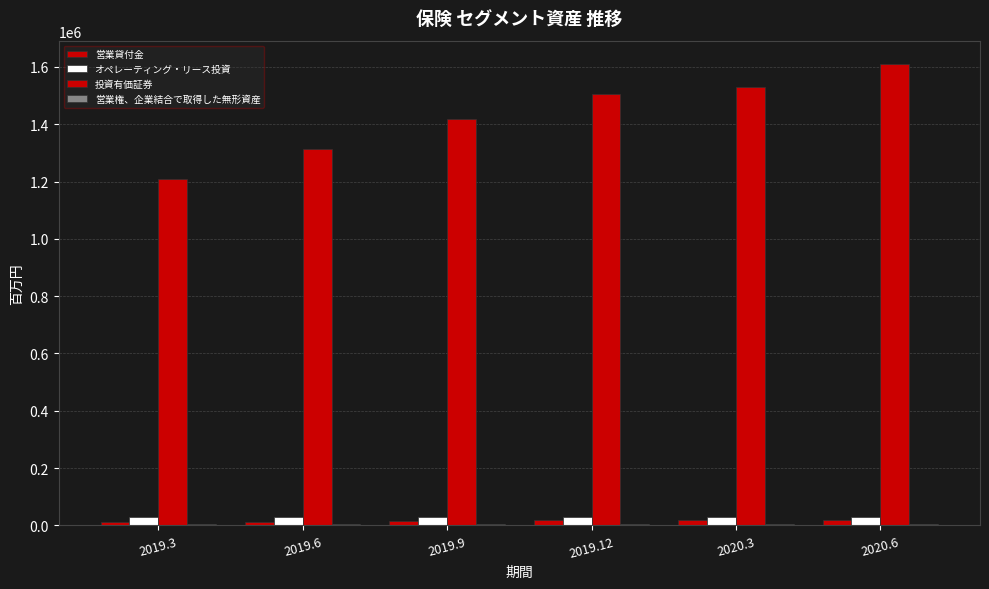

At which category is the sum across all series the highest?

2020.6